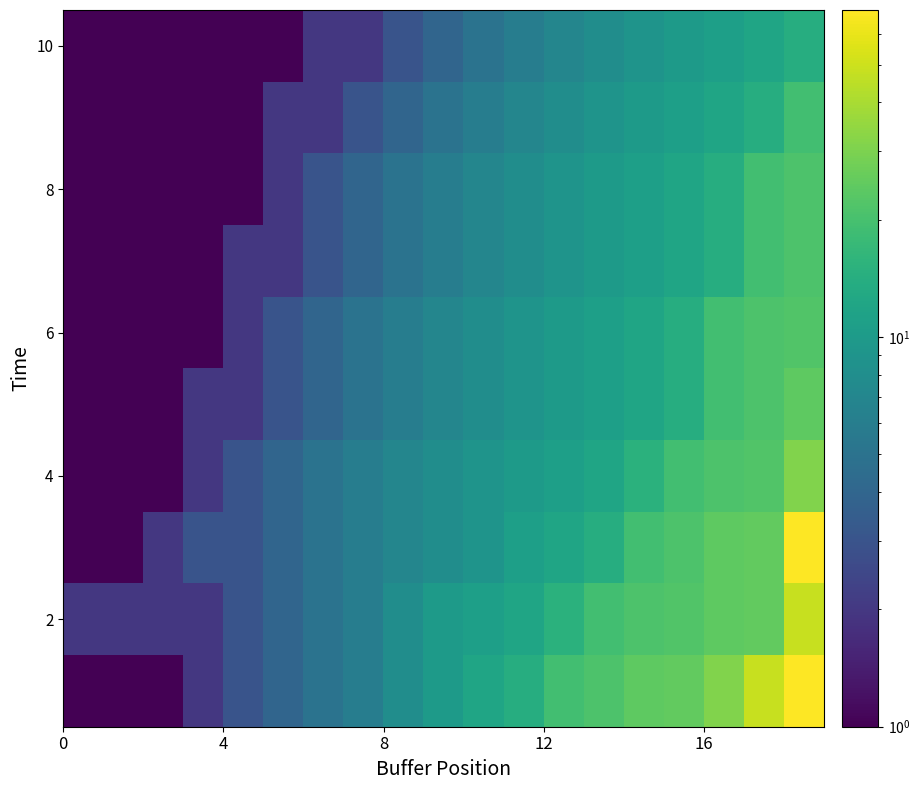

How many data points does each series have?

19